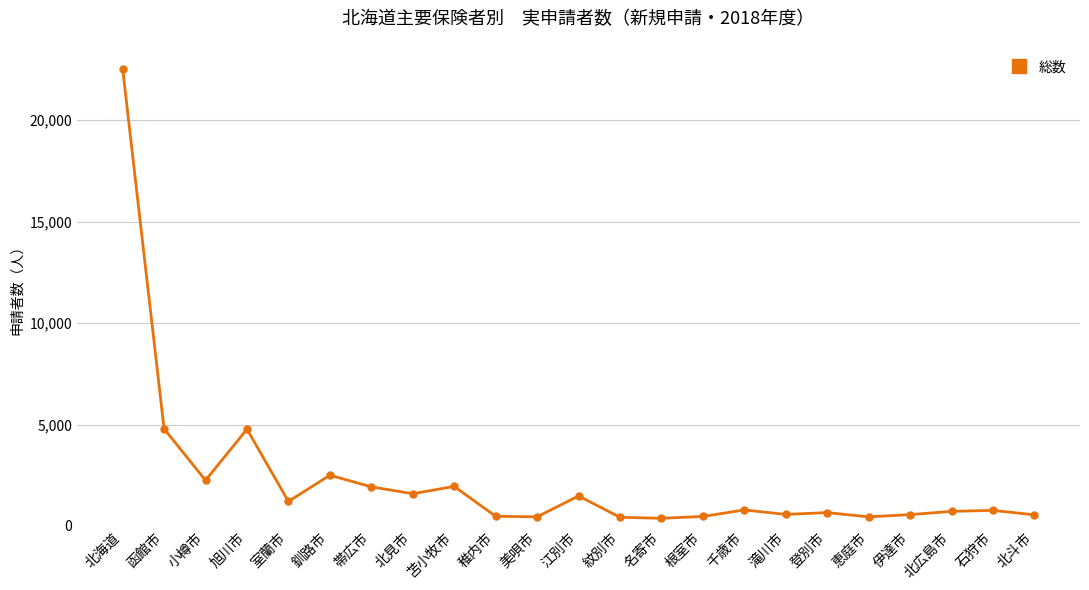

What is the change in value from 函館市 to 江別市?

-3310